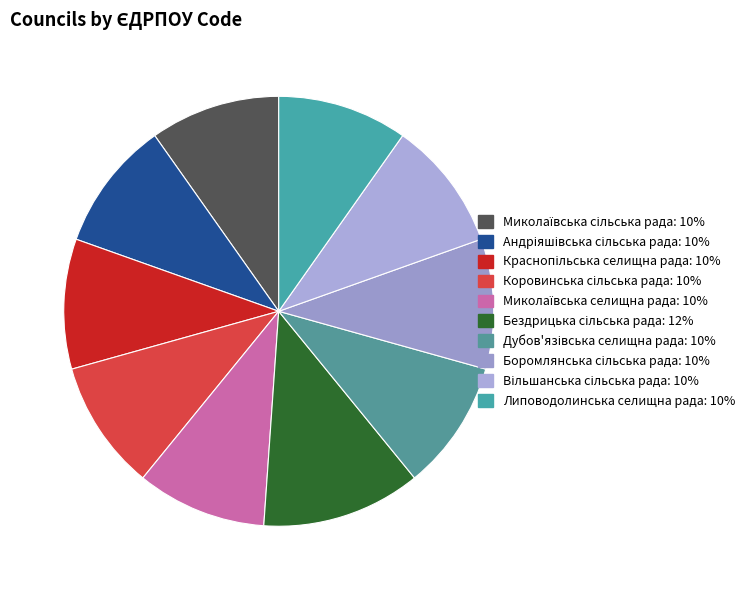

How many segments does this pie chart have?

10